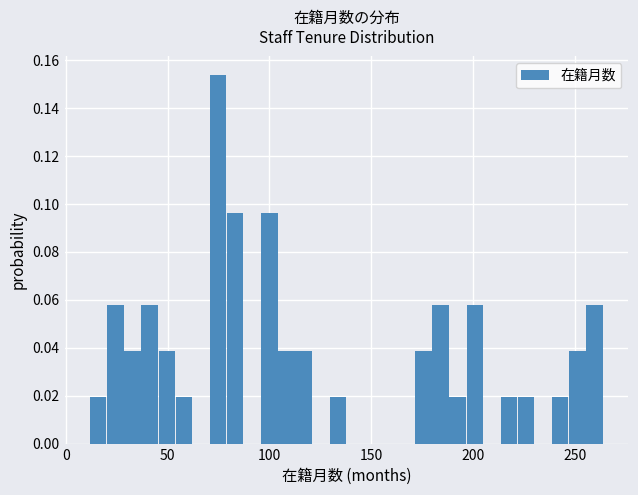

Around what value on the x-axis is the tallest bar? Give the approximate position of its centre, as read against the axis.

75